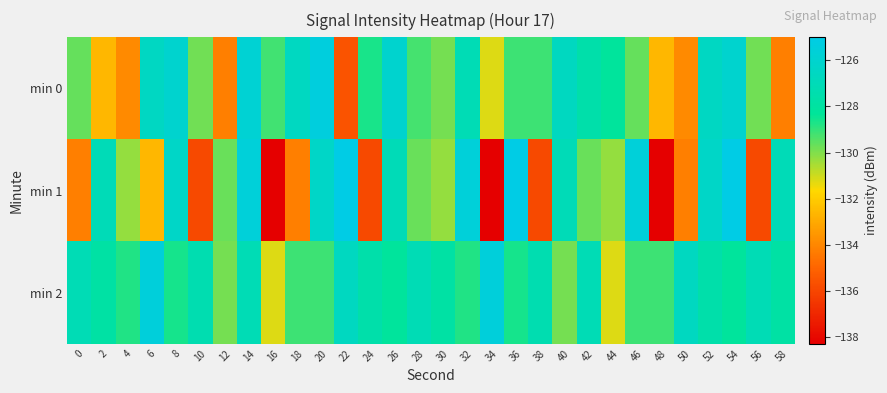

Between 34 and 20, which is larger?

20